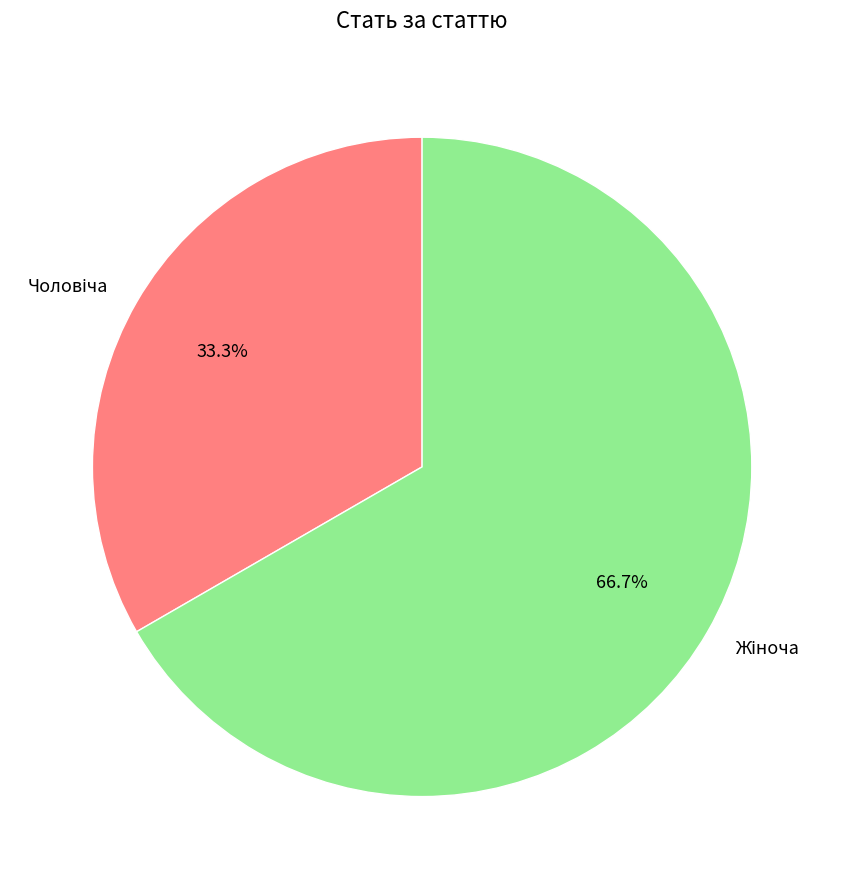

Is there any slice that represents more than half of the pie?

Yes